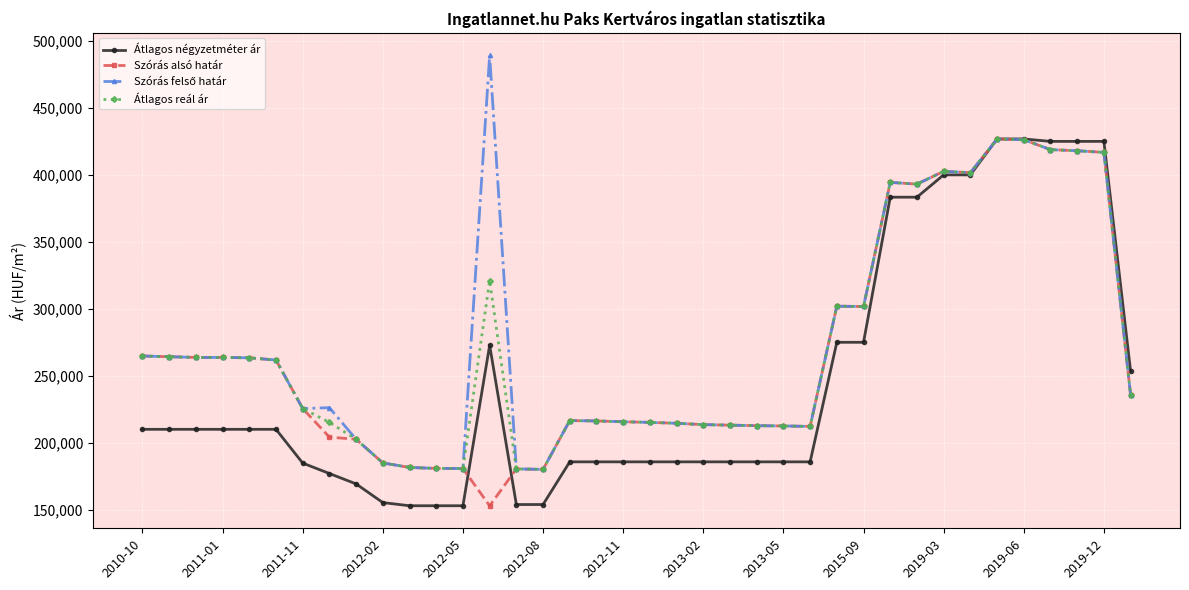

True or false: Szórás alsó határ has more than 1 interior local peaks.

True